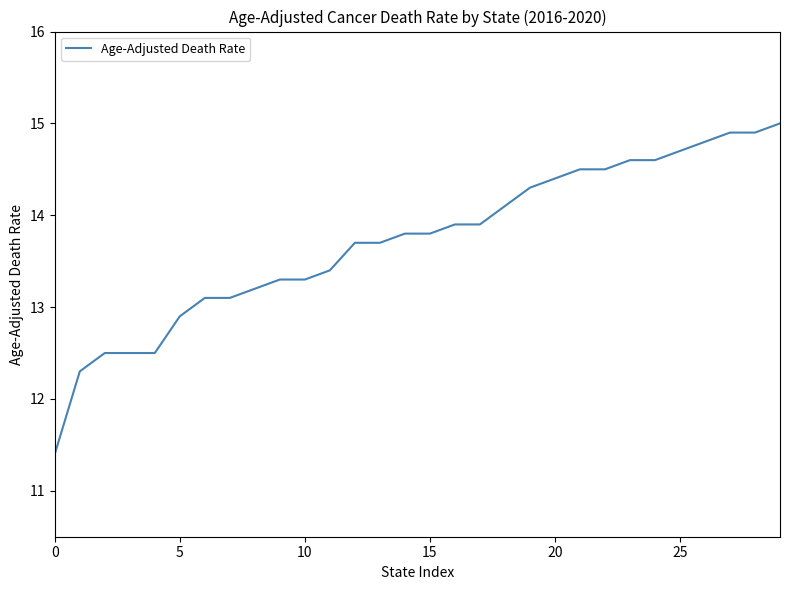

What is the maximum value shown in the chart?

15.0